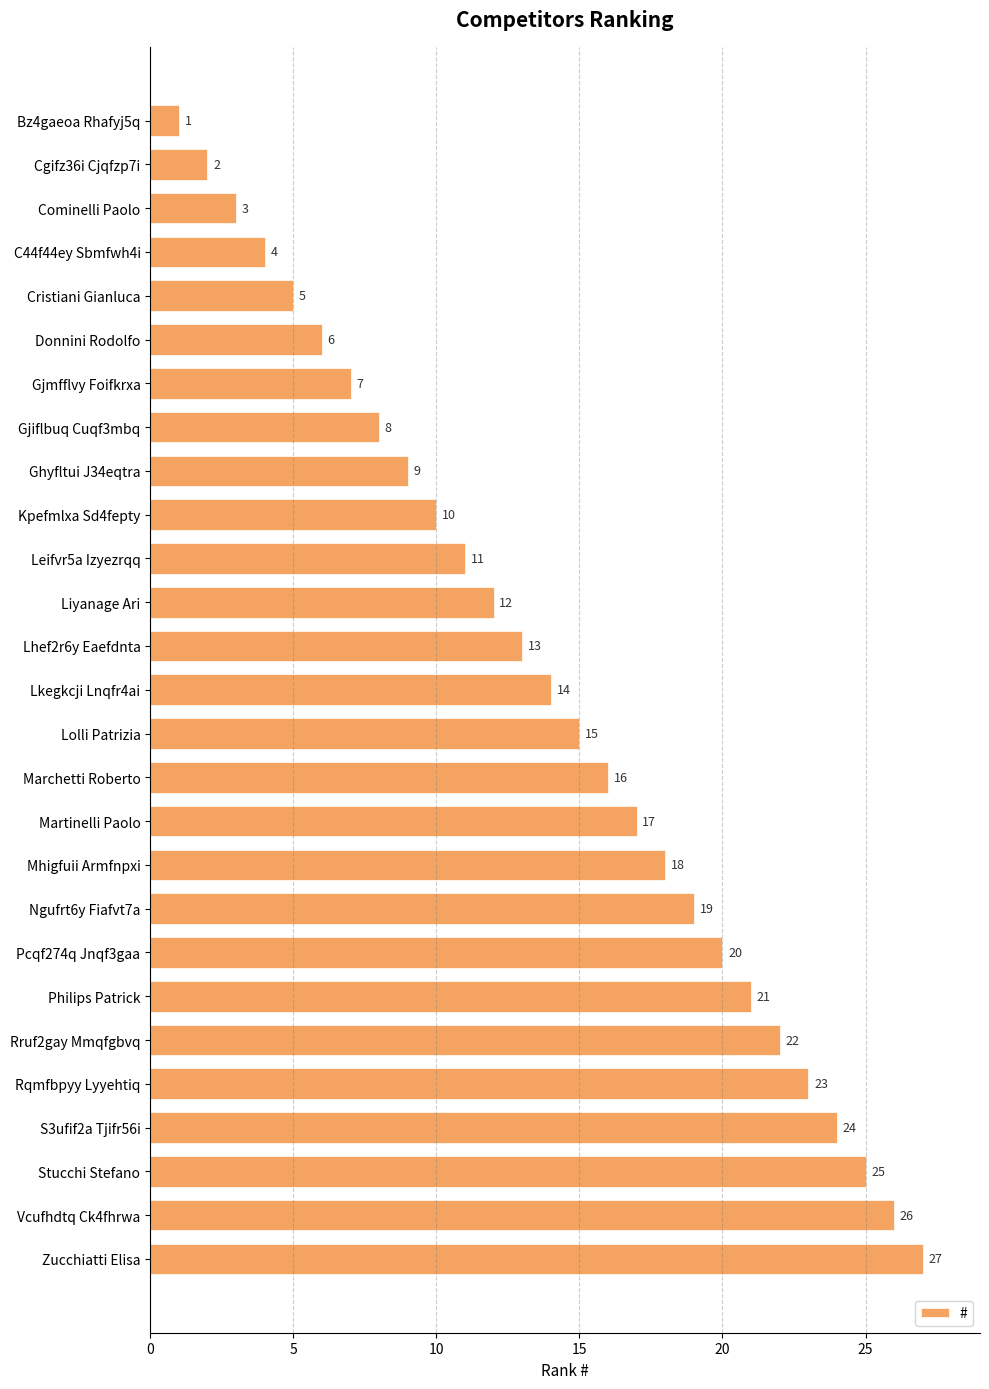

Rank the categories by value from highest to lowest.

Zucchiatti Elisa, Vcufhdtq Ck4fhrwa, Stucchi Stefano, S3ufif2a Tjifr56i, Rqmfbpyy Lyyehtiq, Rruf2gay Mmqfgbvq, Philips Patrick, Pcqf274q Jnqf3gaa, Ngufrt6y Fiafvt7a, Mhigfuii Armfnpxi, Martinelli Paolo, Marchetti Roberto, Lolli Patrizia, Lkegkcji Lnqfr4ai, Lhef2r6y Eaefdnta, Liyanage Ari, Leifvr5a Izyezrqq, Kpefmlxa Sd4fepty, Ghyfltui J34eqtra, Gjiflbuq Cuqf3mbq, Gjmfflvy Foifkrxa, Donnini Rodolfo, Cristiani Gianluca, C44f44ey Sbmfwh4i, Cominelli Paolo, Cgifz36i Cjqfzp7i, Bz4gaeoa Rhafyj5q